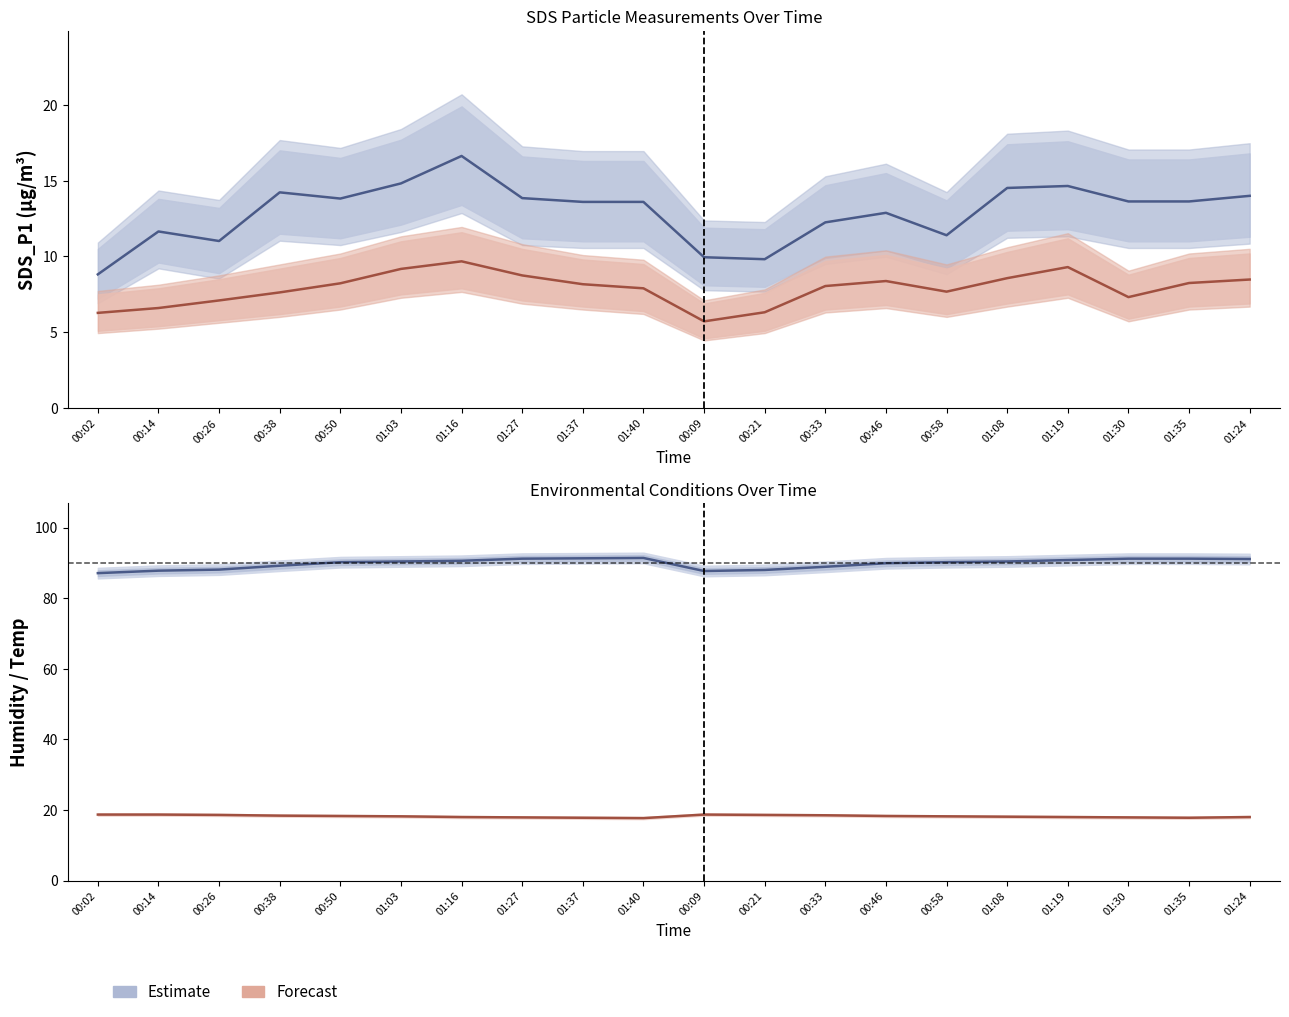

In Temp, how many points are higher than both neighbors (excluding endpoints)?

1